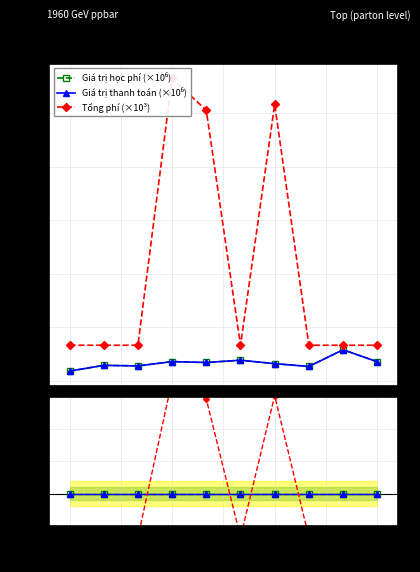

Reading left to right, transcribe all the data shown in this chart.

Giá trị học phí (×10⁶): 0.9	1.4	1.4	1.8	1.7	1.9	1.6	1.3	2.9	1.8
Giá trị thanh toán (×10⁶): 0.9	1.4	1.4	1.8	1.7	1.9	1.6	1.3	2.9	1.8
Tổng phí (×10³): 3.3	3.3	3.3	28.3	25.3	3.3	25.8	3.3	3.3	3.3
Giá trị học phí: 1.0	1.0	1.0	1.0	1.0	1.0	1.0	1.0	1.0	1.0
Giá trị thanh toán: 1.0	1.0	1.0	1.0	1.0	1.0	1.0	1.0	1.0	1.0
Tổng phí: 0.3	0.3	0.3	2.8	2.5	0.3	2.5	0.3	0.3	0.3